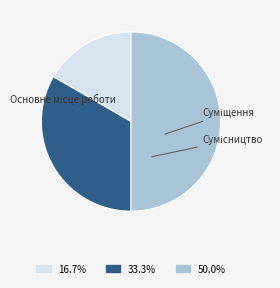

To the nearest percent, what percentage of the pie is Сумісництво?

50%